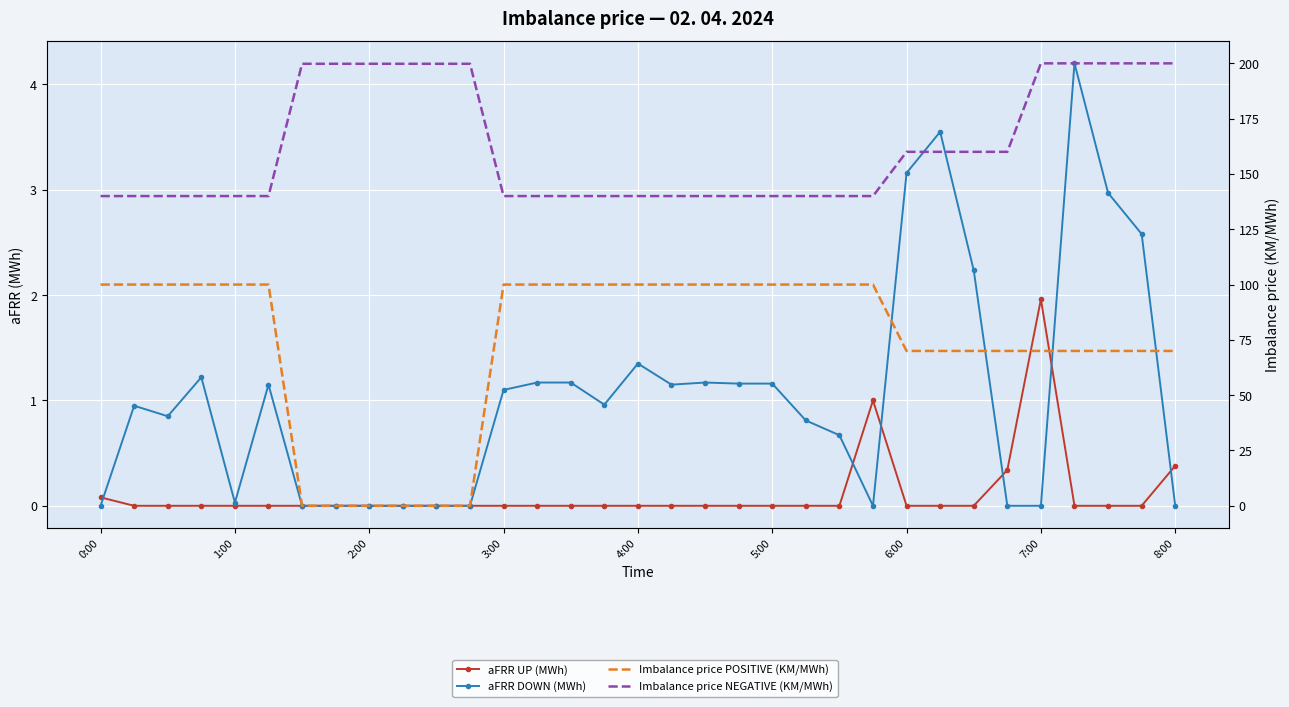

What is the sum of all aFRR DOWN (MWh) values?

34.8